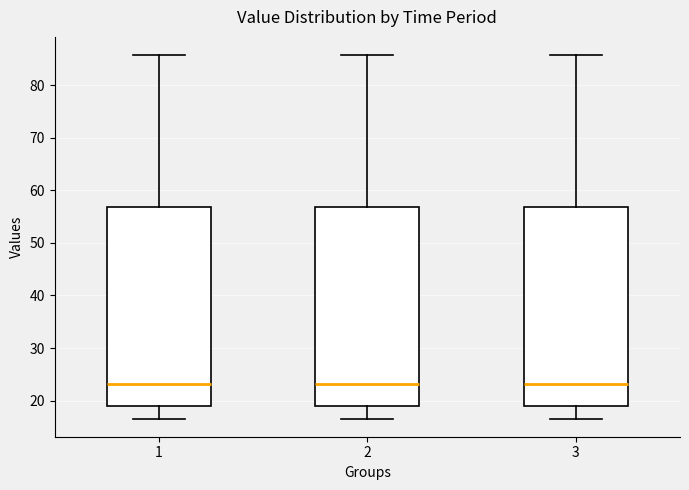

Reading left to right, read every box against the y-axis: the position of its median line, the range the box covers, and the ends of its whiskers. The values are not printed on the chart, so give them approximately, as read against the axis.

1: median 23, box 19 to 57, whiskers 17 to 86
2: median 23, box 19 to 57, whiskers 17 to 86
3: median 23, box 19 to 57, whiskers 17 to 86